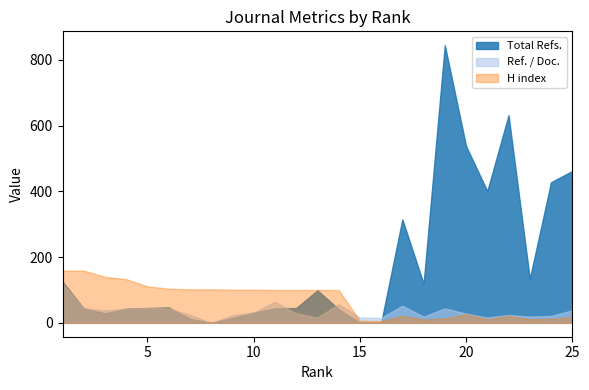

Reading left to right, what are all the values shown in this chart?

Total Refs.: 1=125	2=44	3=29	4=43	5=45	6=47	7=12	8=0	9=15	10=31	11=44	12=45	13=99	14=42	15=0	16=0	17=315	18=119	19=845	20=538	21=401	22=632	23=134	24=428	25=462
Ref. / Doc.: 1=119	2=44	3=38	4=43	5=45	6=44	7=24	8=0	9=23	10=31	11=64	12=29	13=16	14=57	15=16	16=15	17=52	18=19	19=44	20=28	21=16	22=24	23=19	24=21	25=38
H index: 1=159	2=159	3=140	4=133	5=111	6=104	7=102	8=102	9=101	10=101	11=100	12=100	13=100	14=100	15=6	16=5	17=21	18=10	19=13	20=26	21=11	22=21	23=11	24=12	25=17